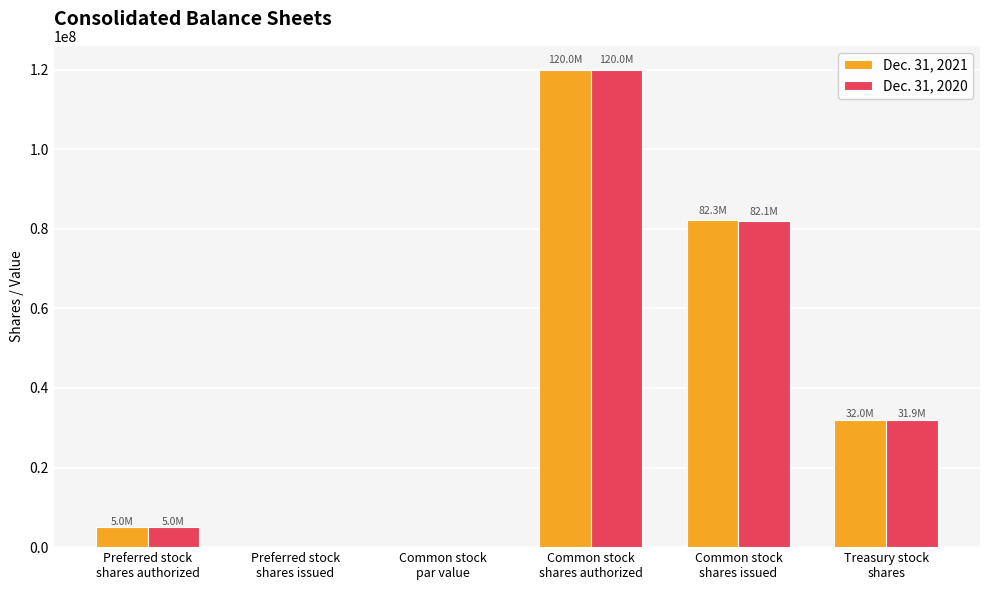

At which category is the sum across all series the highest?

Common stock
shares authorized